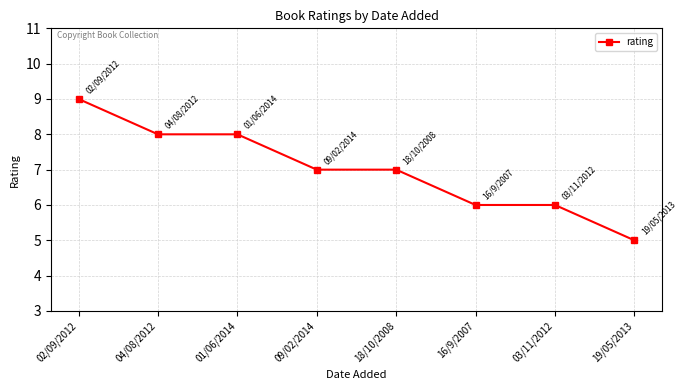

Count the number of categories in the chart.

8